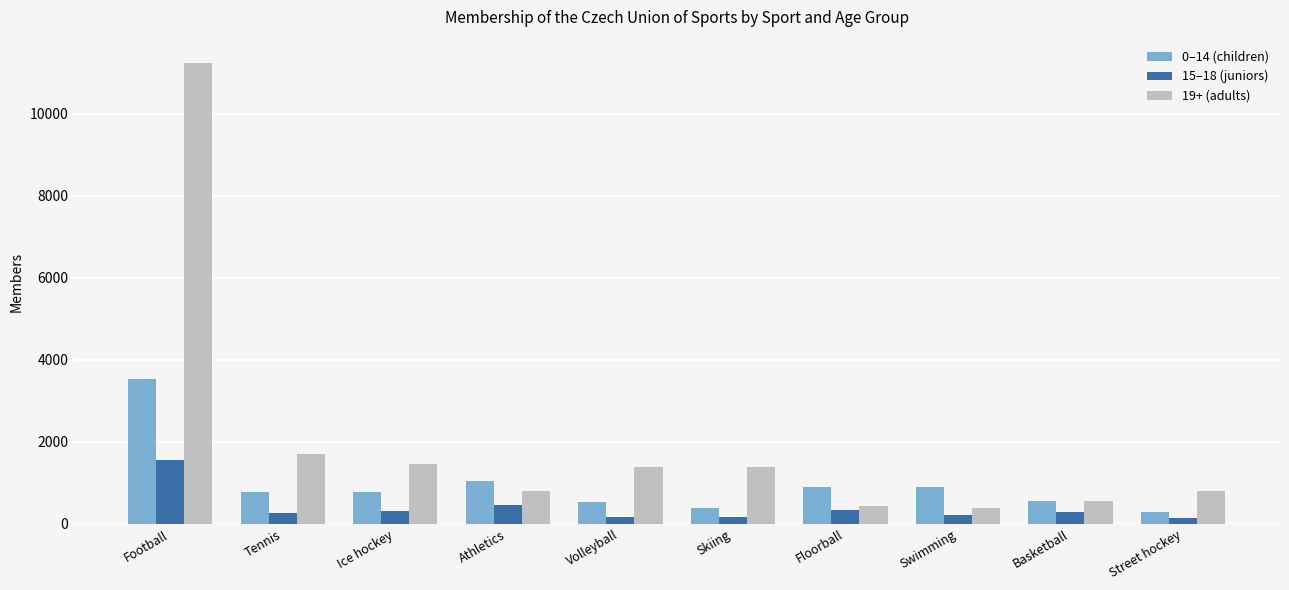

Where is 19+ (adults) nearest to the value 5815?

Tennis